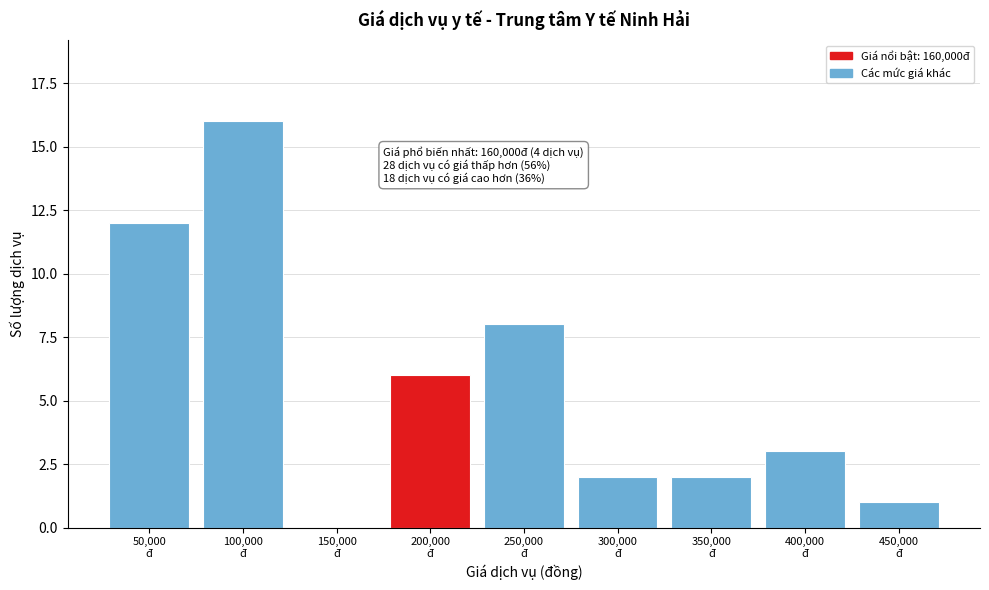

What is the greatest value displayed?

16